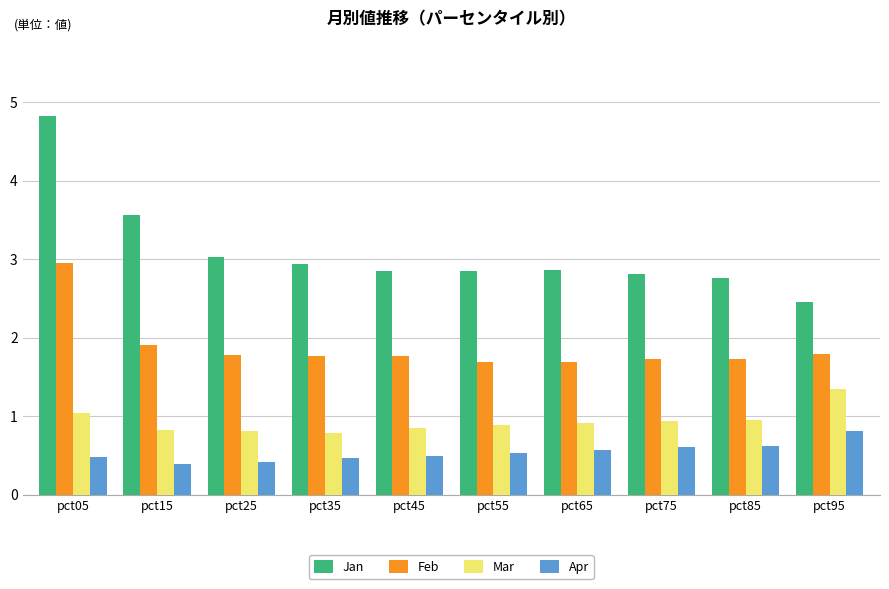

At how many categories does at least one series exceed 3?

3